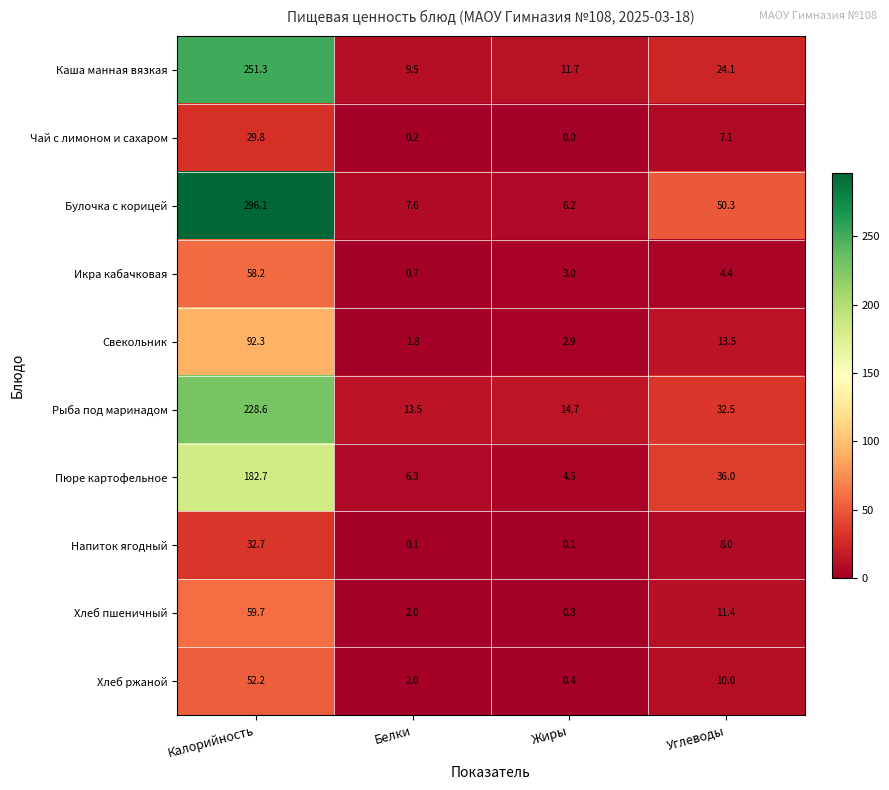

What is the average value of the Свекольник series?

27.6